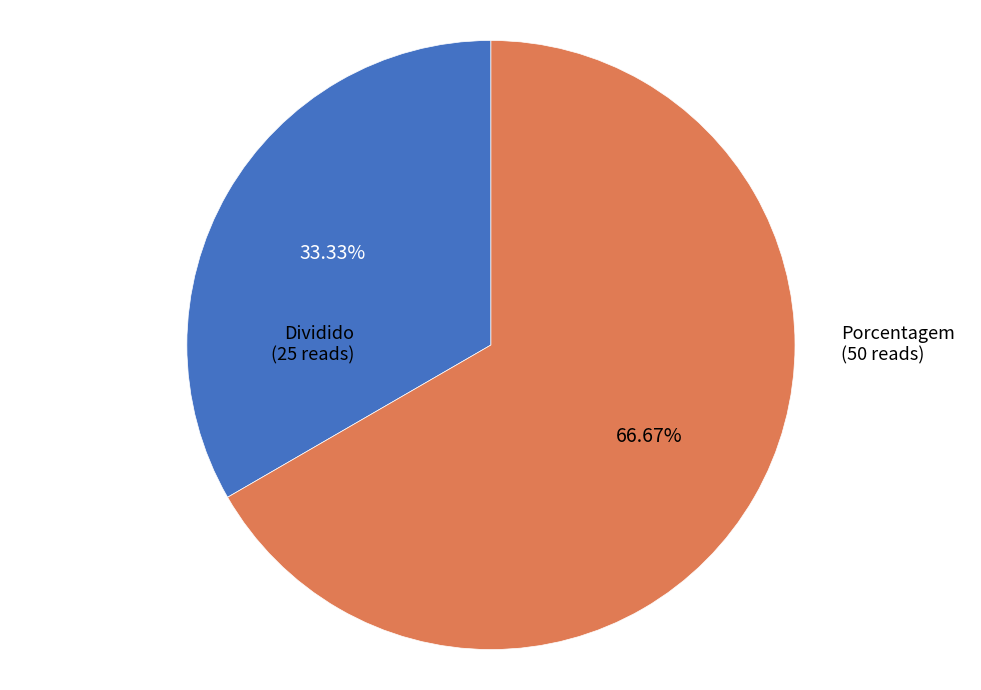

To the nearest percent, what is the difference between the largest and smallest slice percentages?

33%